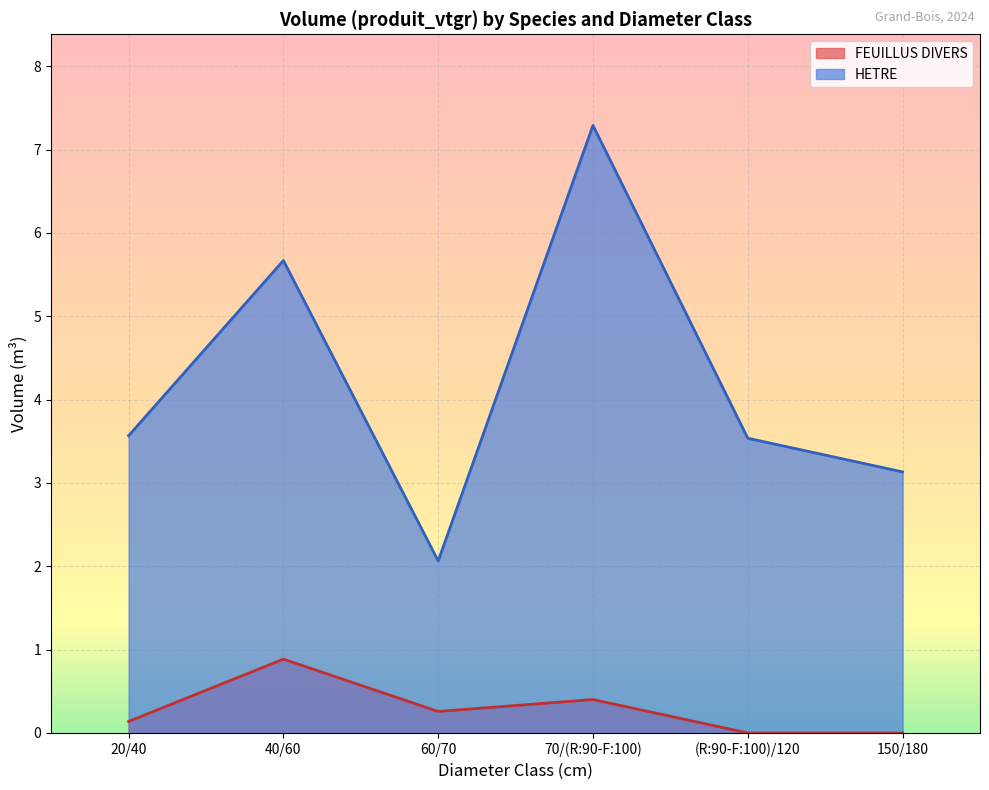

Which label corresponds to the largest value in the chart?

70/(R:90-F:100)